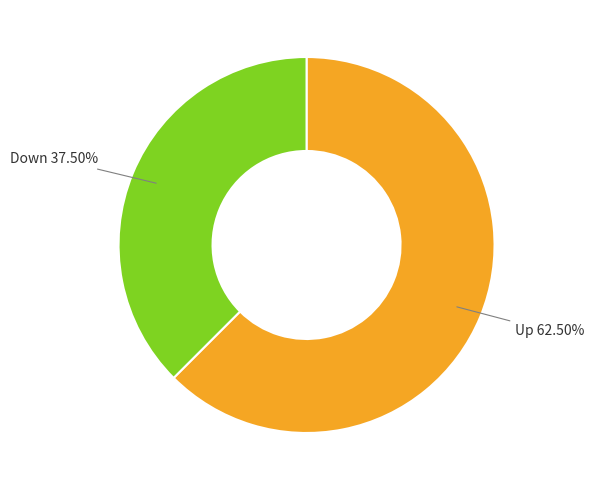

How many segments does this pie chart have?

2